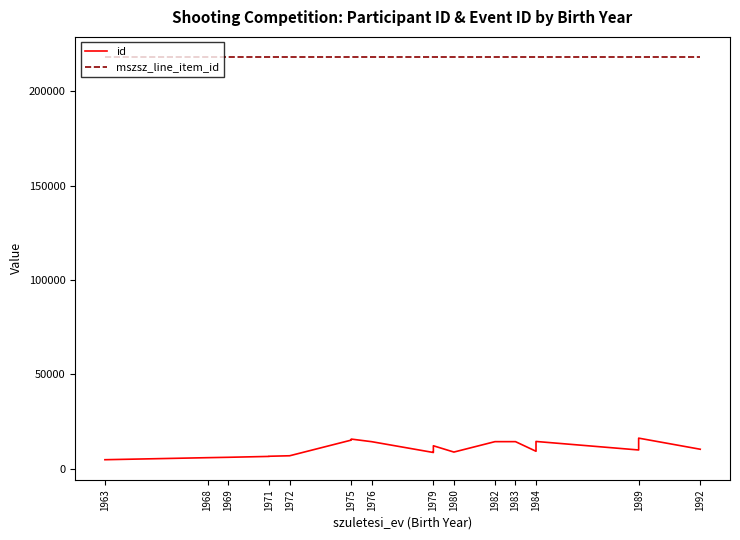

Rank the series at 1980 from highest to lowest value.

mszsz_line_item_id, id